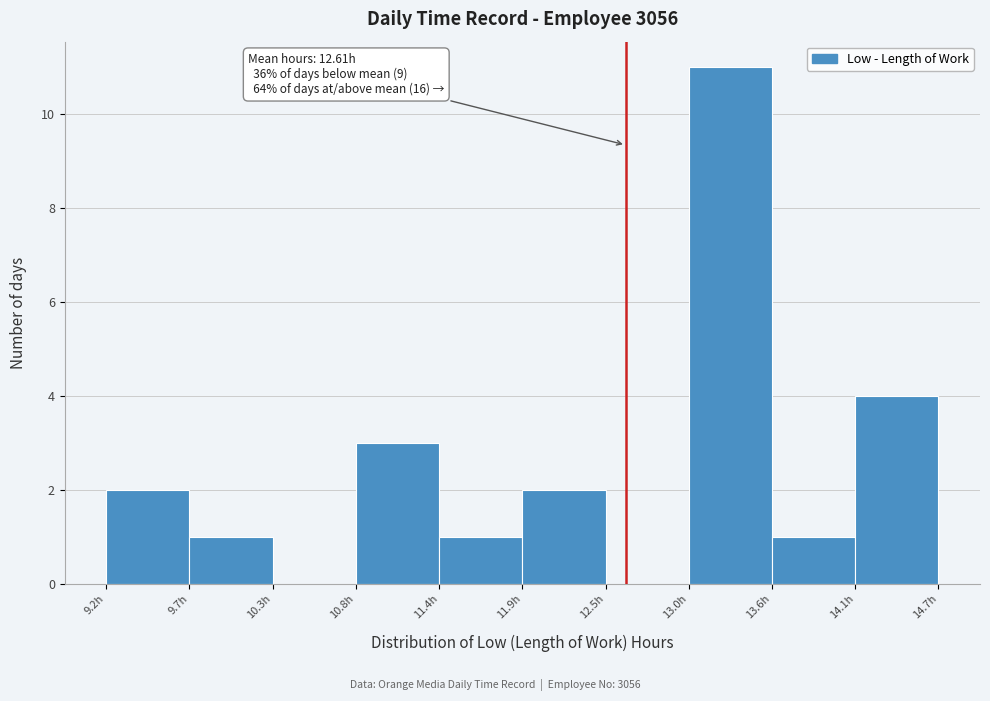

Over which range of the x-axis is the bar tallest?

13.0 to 13.6